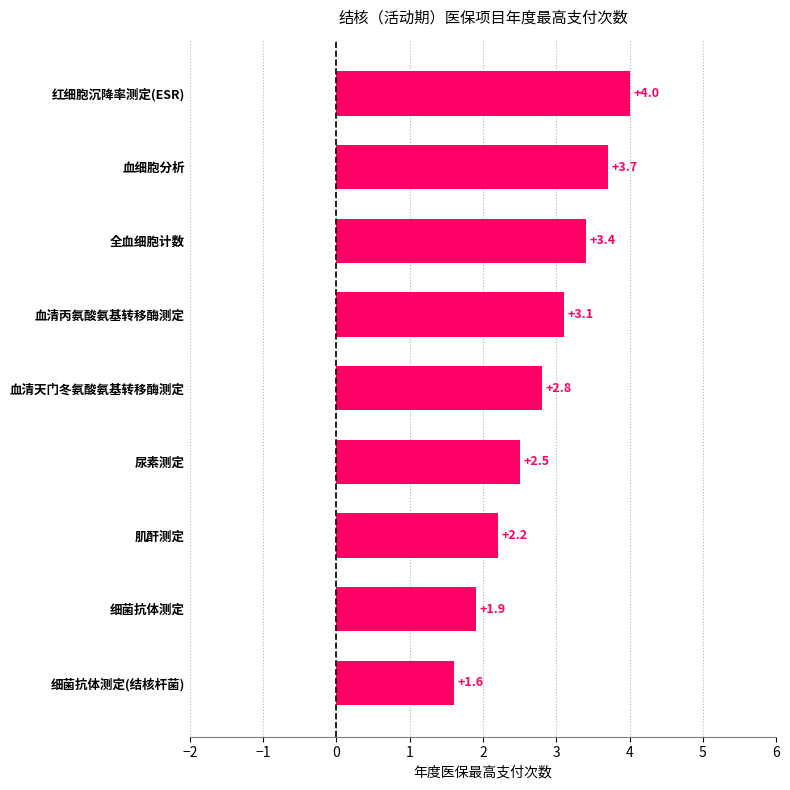

What is the difference between the maximum and second lowest values?

2.1